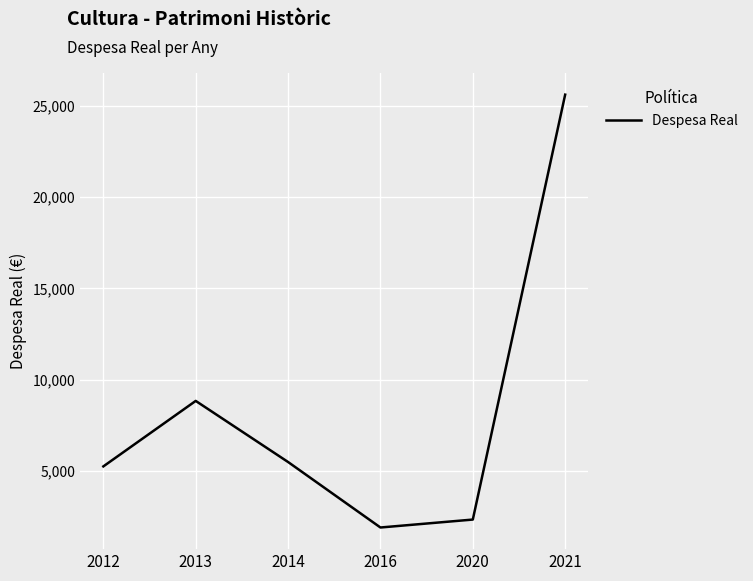

How many distinct data groups are displayed?

1